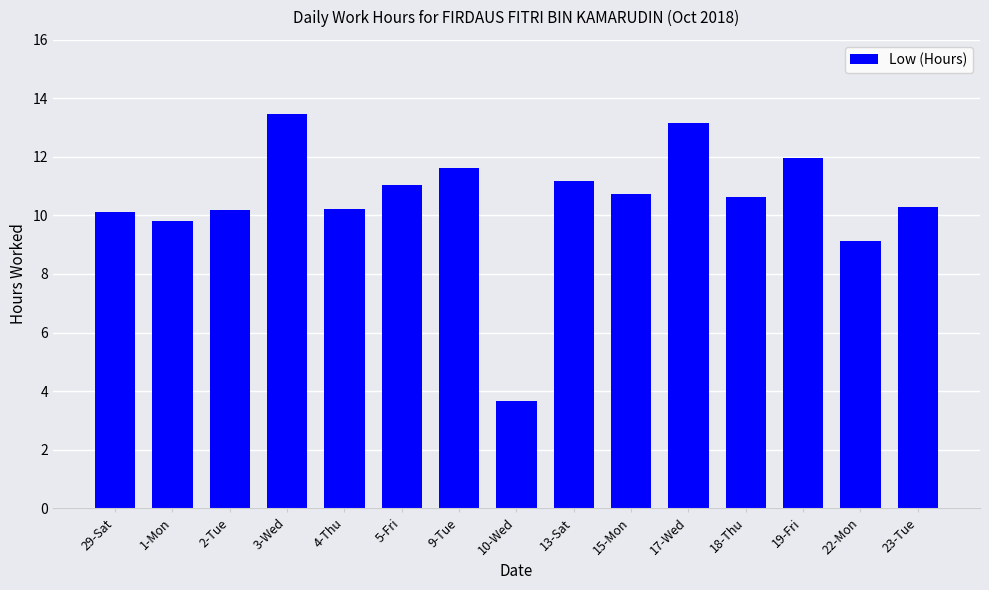

Is it true that the value at 2-Tue is 10.2?

True